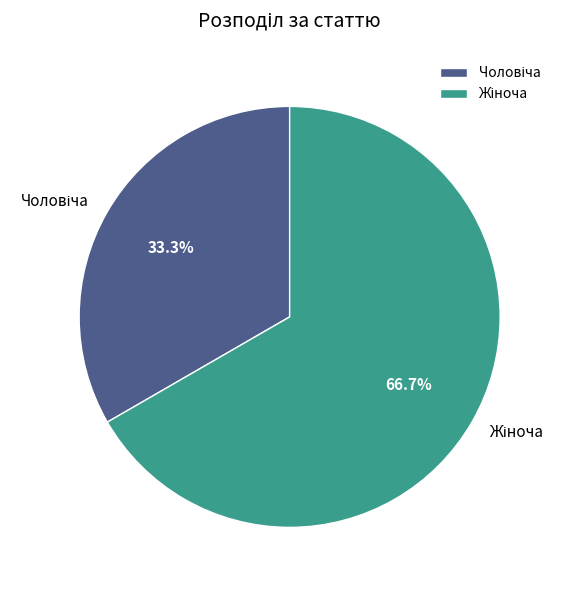

Is there a majority slice in this chart?

Yes